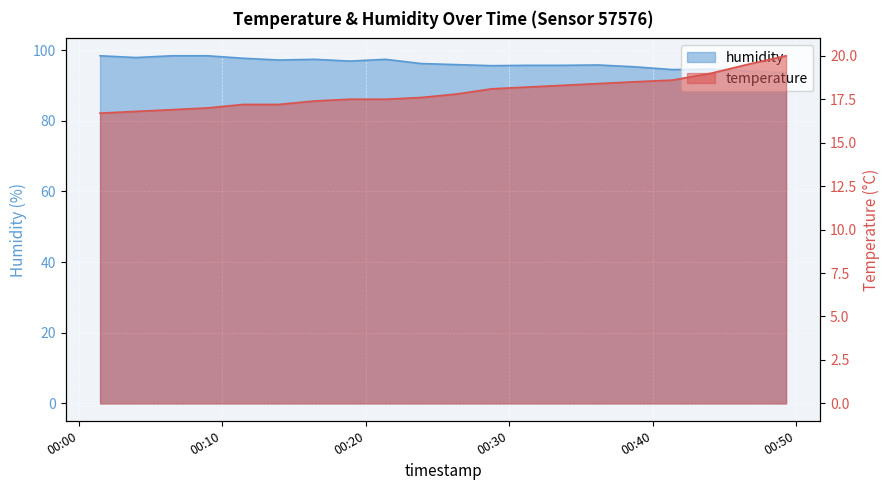

List the series in order of their overall mean, highest first.

humidity, temperature